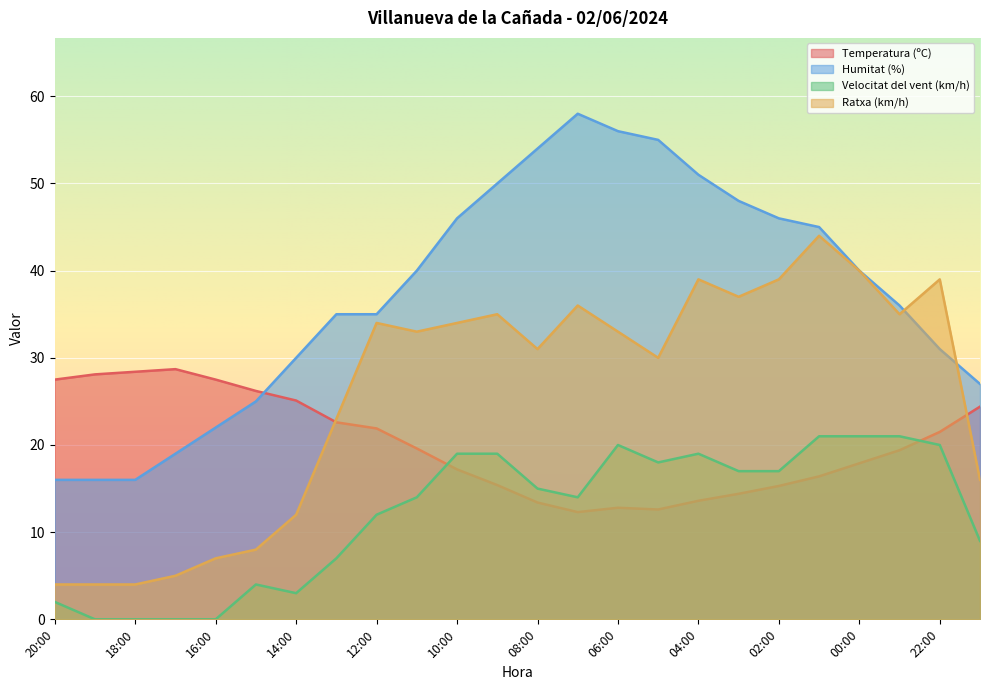

What is the label of the 14th point from the left?

07:00